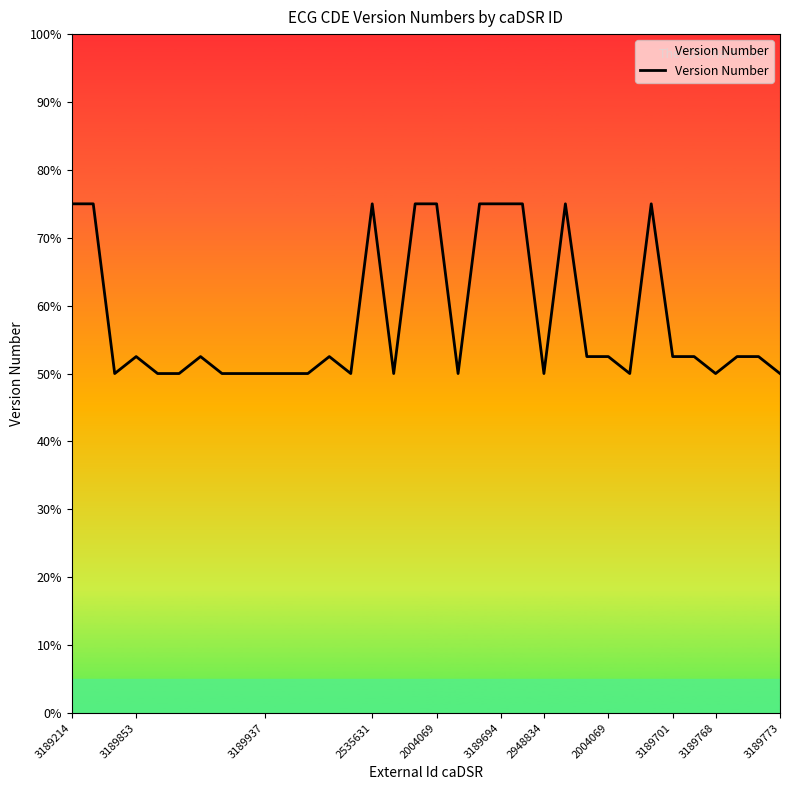

What is the greatest value displayed?

75.0